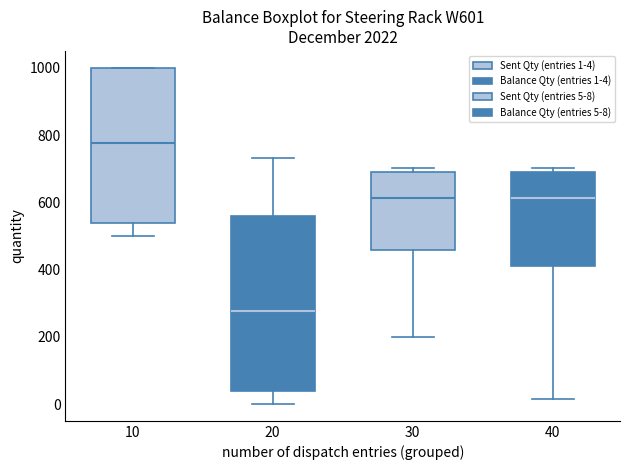

Which box's median line is the highest?

10